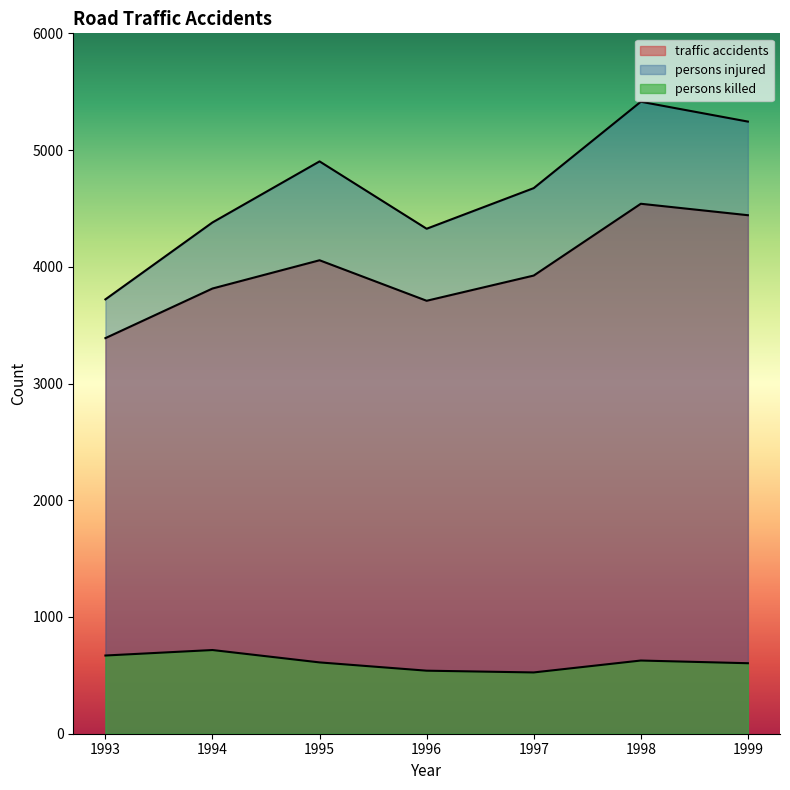

Which has a higher value, 1998 or 1993?

1998